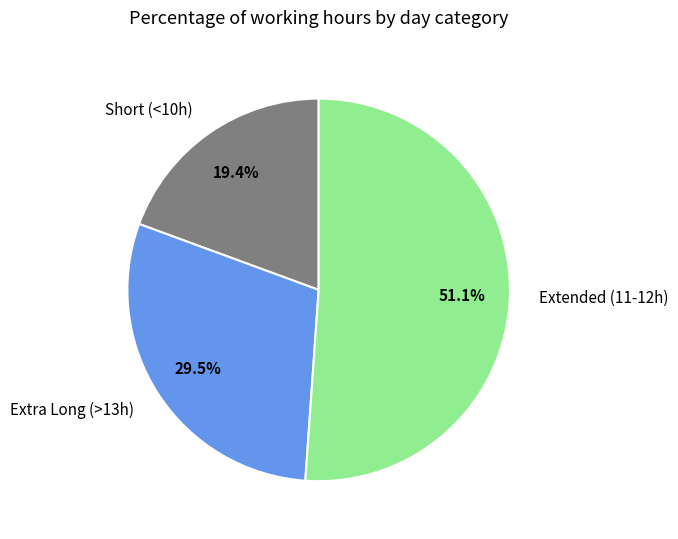

How many slices are in this pie chart?

3